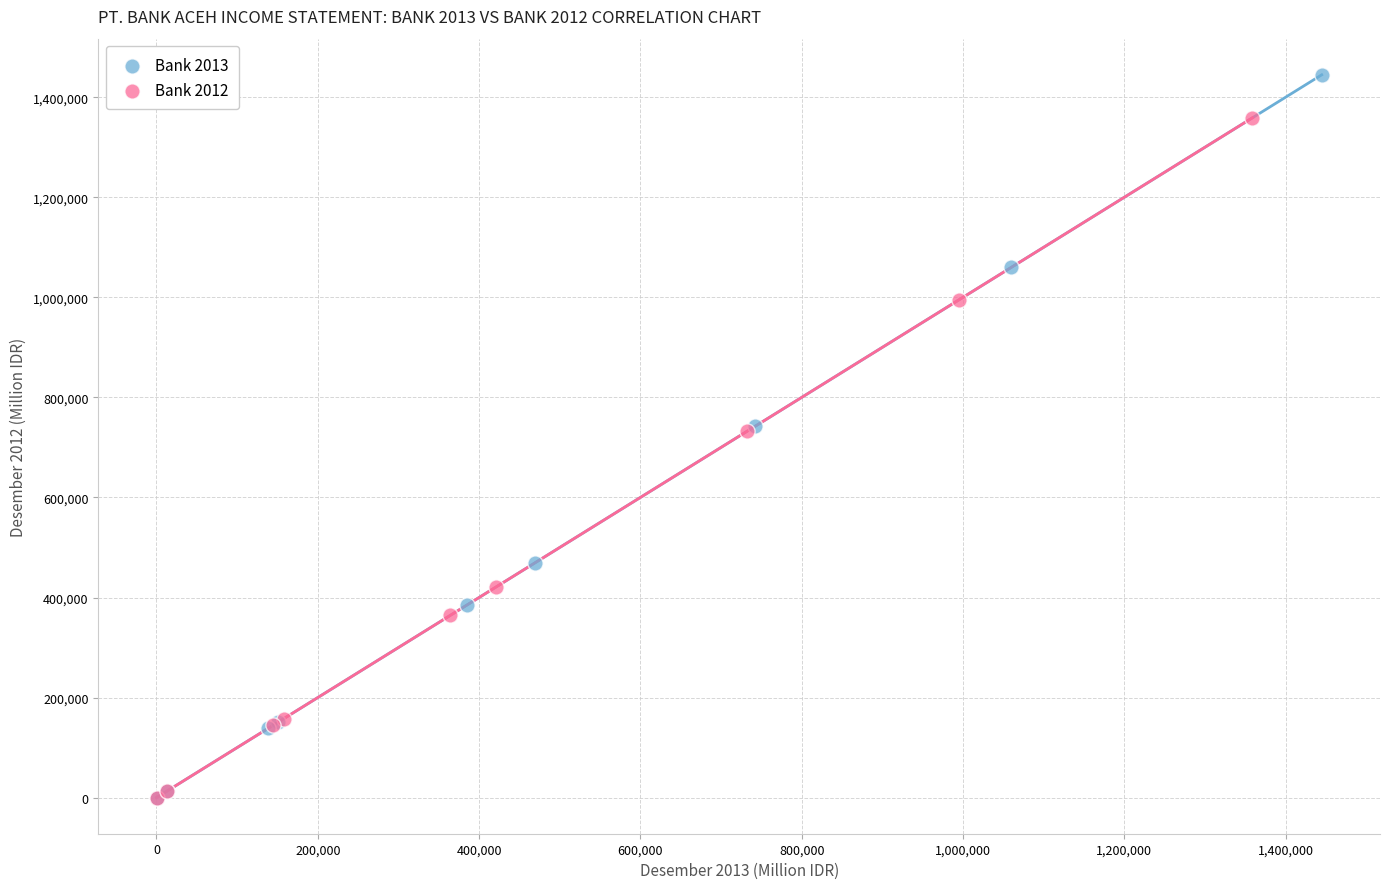

Which series has the widest spread of Y values?

Bank 2013